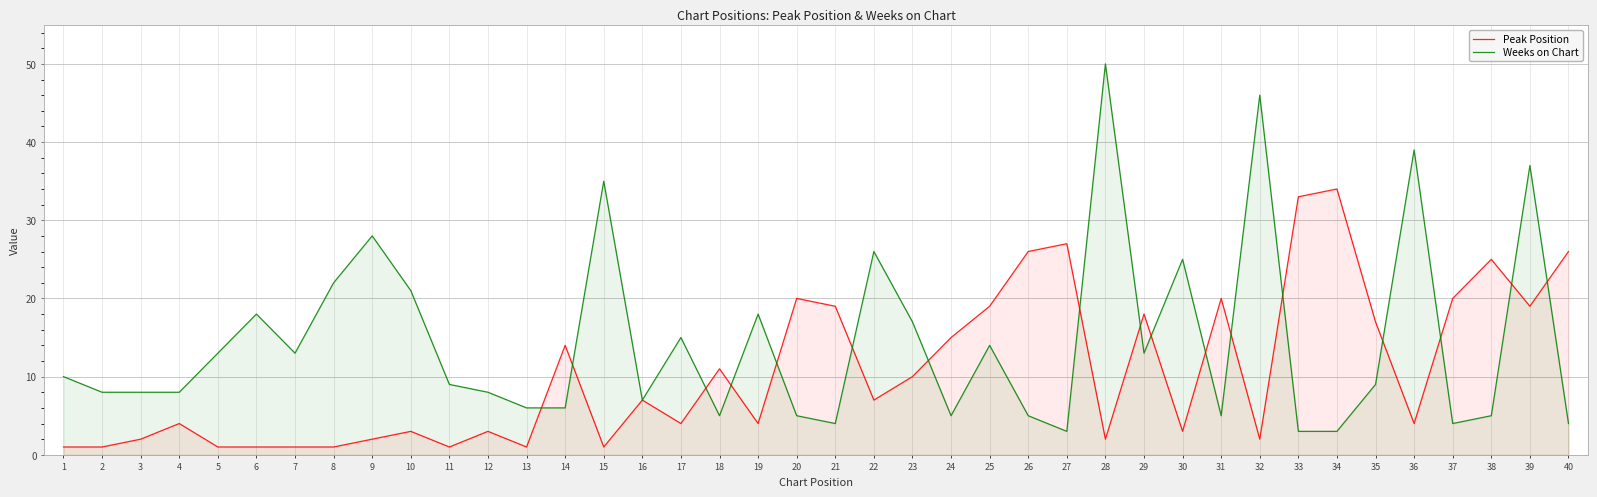

Which series ends up on top after the final intersection of Weeks on Chart and Peak Position?

Peak Position